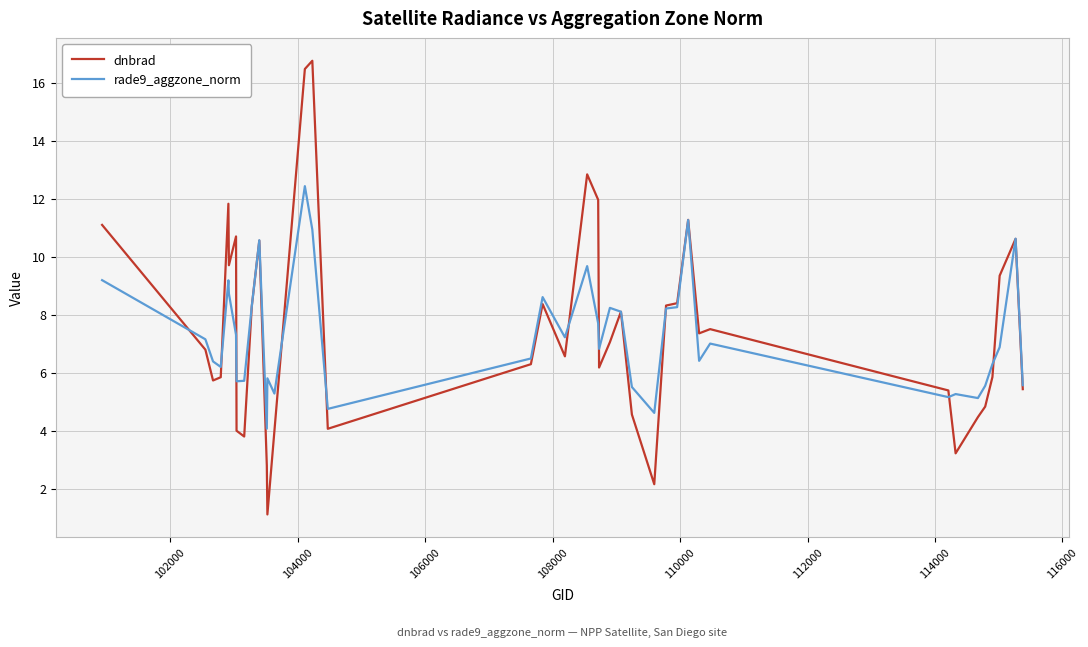

What is the maximum value for rade9_aggzone_norm?

12.4